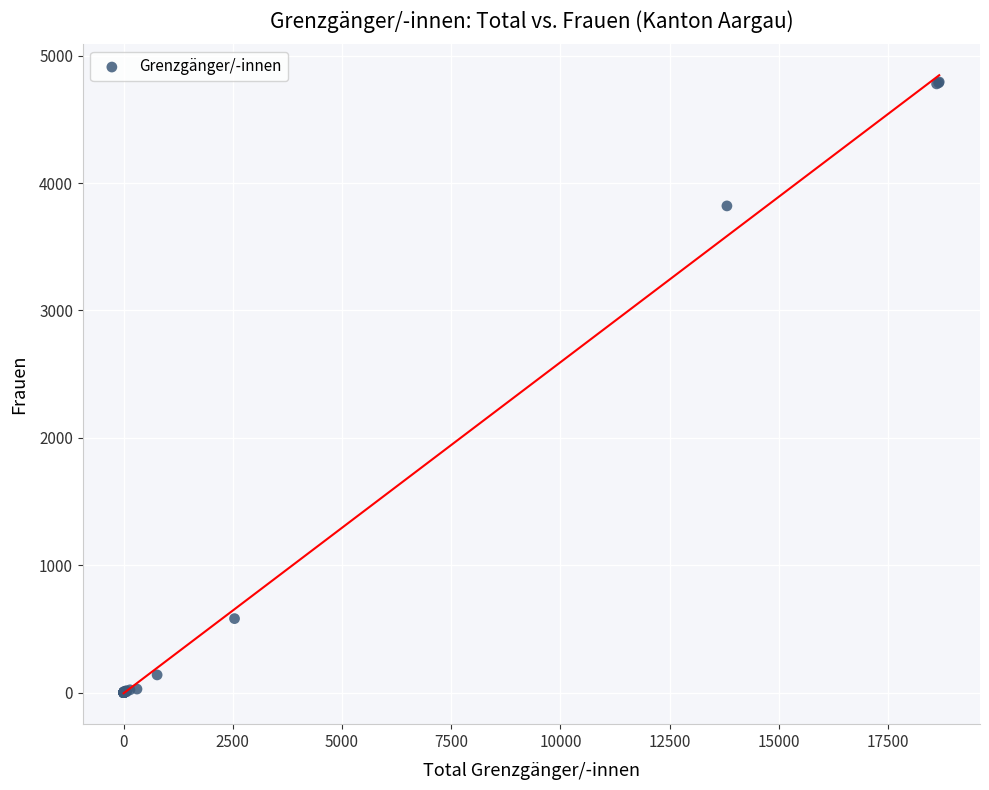

What Y value in the scatter plot is closest to 2397?

3821